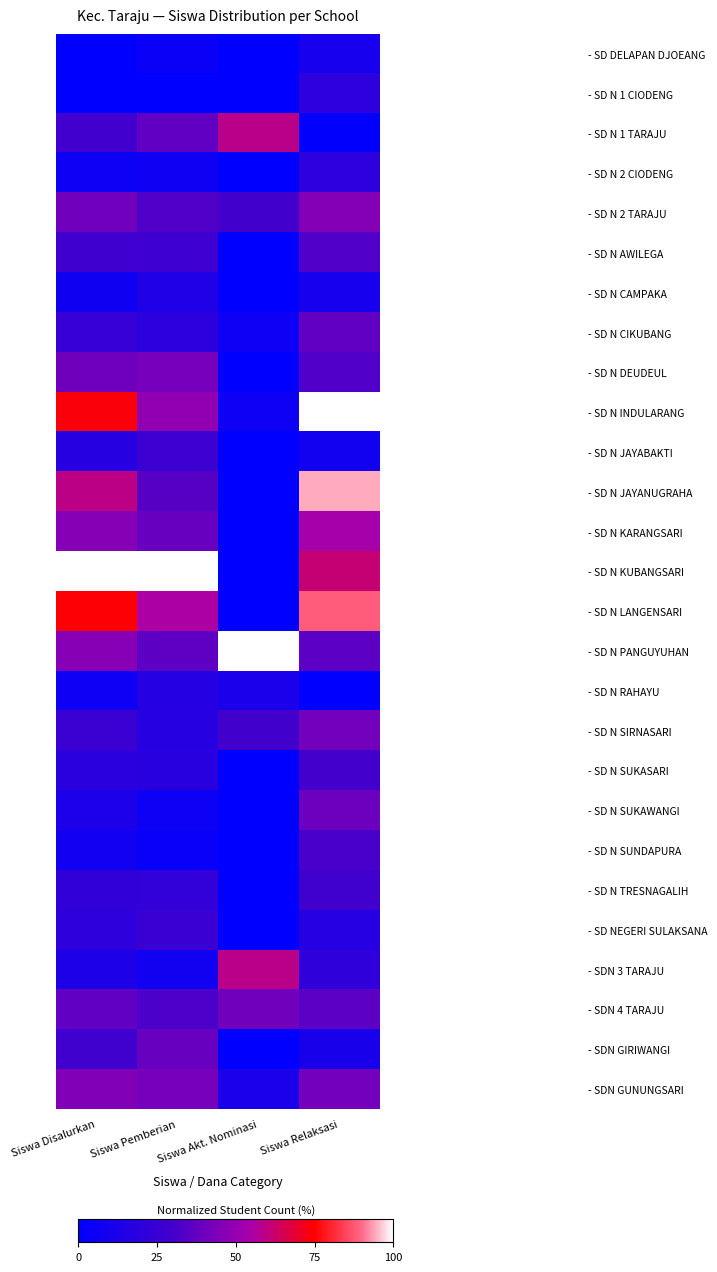

Reading left to right, transcribe all the data shown in this chart.

- SD DELAPAN DJOEANG: Siswa Disalurkan=0.0	Siswa Pemberian=4.9	Siswa Akt. Nominasi=0.0	Siswa Relaksasi=10.0
- SD N 1 CIODENG: Siswa Disalurkan=0.0	Siswa Pemberian=0.0	Siswa Akt. Nominasi=0.0	Siswa Relaksasi=20.0
- SD N 1 TARAJU: Siswa Disalurkan=29.2	Siswa Pemberian=37.3	Siswa Akt. Nominasi=58.8	Siswa Relaksasi=1.4
- SD N 2 CIODENG: Siswa Disalurkan=5.8	Siswa Pemberian=7.0	Siswa Akt. Nominasi=0.0	Siswa Relaksasi=20.0
- SD N 2 TARAJU: Siswa Disalurkan=40.9	Siswa Pemberian=33.1	Siswa Akt. Nominasi=29.4	Siswa Relaksasi=45.7
- SD N AWILEGA: Siswa Disalurkan=28.1	Siswa Pemberian=27.5	Siswa Akt. Nominasi=0.0	Siswa Relaksasi=32.9
- SD N CAMPAKA: Siswa Disalurkan=7.6	Siswa Pemberian=14.1	Siswa Akt. Nominasi=0.0	Siswa Relaksasi=10.0
- SD N CIKUBANG: Siswa Disalurkan=24.0	Siswa Pemberian=19.7	Siswa Akt. Nominasi=5.9	Siswa Relaksasi=37.1
- SD N DEUDEUL: Siswa Disalurkan=40.4	Siswa Pemberian=42.3	Siswa Akt. Nominasi=0.0	Siswa Relaksasi=32.9
- SD N INDULARANG: Siswa Disalurkan=73.7	Siswa Pemberian=48.6	Siswa Akt. Nominasi=5.9	Siswa Relaksasi=100.0
- SD N JAYABAKTI: Siswa Disalurkan=17.5	Siswa Pemberian=26.8	Siswa Akt. Nominasi=0.0	Siswa Relaksasi=8.6
- SD N JAYANUGRAHA: Siswa Disalurkan=59.1	Siswa Pemberian=34.5	Siswa Akt. Nominasi=0.0	Siswa Relaksasi=94.3
- SD N KARANGSARI: Siswa Disalurkan=46.2	Siswa Pemberian=38.7	Siswa Akt. Nominasi=0.0	Siswa Relaksasi=54.3
- SD N KUBANGSARI: Siswa Disalurkan=100.0	Siswa Pemberian=100.0	Siswa Akt. Nominasi=0.0	Siswa Relaksasi=61.4
- SD N LANGENSARI: Siswa Disalurkan=74.3	Siswa Pemberian=55.6	Siswa Akt. Nominasi=0.0	Siswa Relaksasi=88.6
- SD N PANGUYUHAN: Siswa Disalurkan=46.8	Siswa Pemberian=36.6	Siswa Akt. Nominasi=100.0	Siswa Relaksasi=35.7
- SD N RAHAYU: Siswa Disalurkan=6.4	Siswa Pemberian=16.2	Siswa Akt. Nominasi=11.8	Siswa Relaksasi=0.0
- SD N SIRNASARI: Siswa Disalurkan=26.3	Siswa Pemberian=17.6	Siswa Akt. Nominasi=29.4	Siswa Relaksasi=41.4
- SD N SUKASARI: Siswa Disalurkan=19.3	Siswa Pemberian=18.3	Siswa Akt. Nominasi=0.0	Siswa Relaksasi=30.0
- SD N SUKAWANGI: Siswa Disalurkan=12.9	Siswa Pemberian=5.6	Siswa Akt. Nominasi=0.0	Siswa Relaksasi=40.0
- SD N SUNDAPURA: Siswa Disalurkan=8.2	Siswa Pemberian=4.2	Siswa Akt. Nominasi=0.0	Siswa Relaksasi=31.4
- SD N TRESNAGALIH: Siswa Disalurkan=22.2	Siswa Pemberian=22.5	Siswa Akt. Nominasi=0.0	Siswa Relaksasi=28.6
- SD NEGERI SULAKSANA: Siswa Disalurkan=20.5	Siswa Pemberian=26.1	Siswa Akt. Nominasi=0.0	Siswa Relaksasi=17.1
- SDN 3 TARAJU: Siswa Disalurkan=13.5	Siswa Pemberian=8.5	Siswa Akt. Nominasi=58.8	Siswa Relaksasi=21.4
- SDN 4 TARAJU: Siswa Disalurkan=37.4	Siswa Pemberian=32.4	Siswa Akt. Nominasi=41.2	Siswa Relaksasi=35.7
- SDN GIRIWANGI: Siswa Disalurkan=28.7	Siswa Pemberian=38.7	Siswa Akt. Nominasi=0.0	Siswa Relaksasi=11.4
- SDN GUNUNGSARI: Siswa Disalurkan=45.0	Siswa Pemberian=42.3	Siswa Akt. Nominasi=11.8	Siswa Relaksasi=41.4